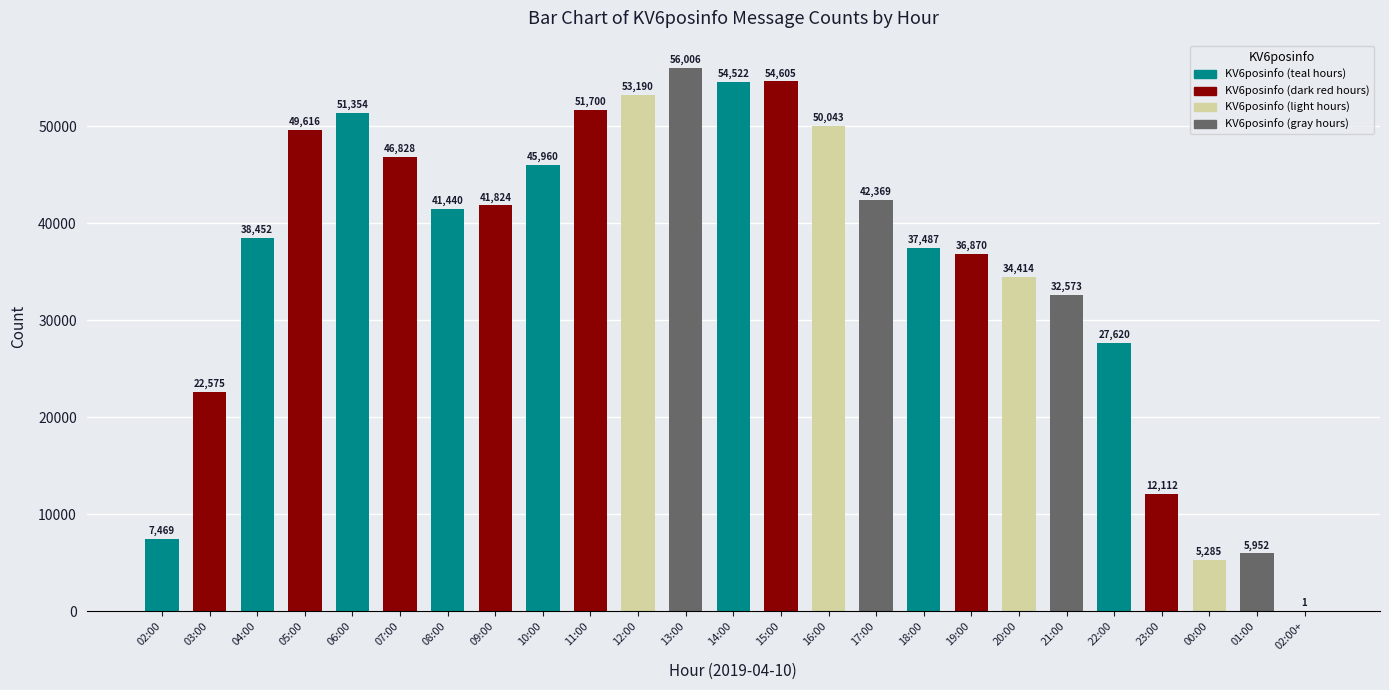

The value at 08:00 is 41440. True or false?

True